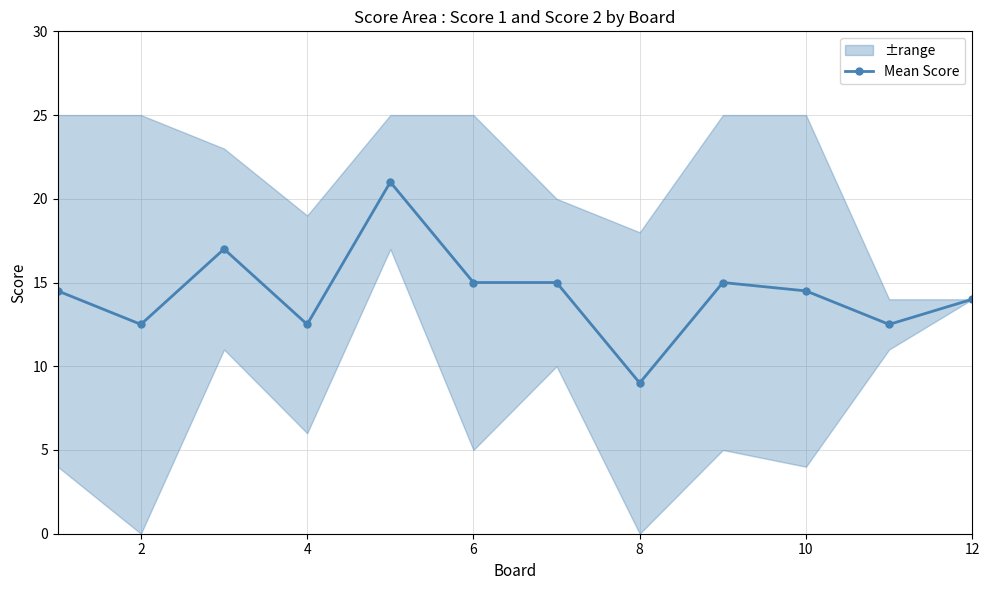

The Mean Score series shows 15.0 at 6. True or false?

True